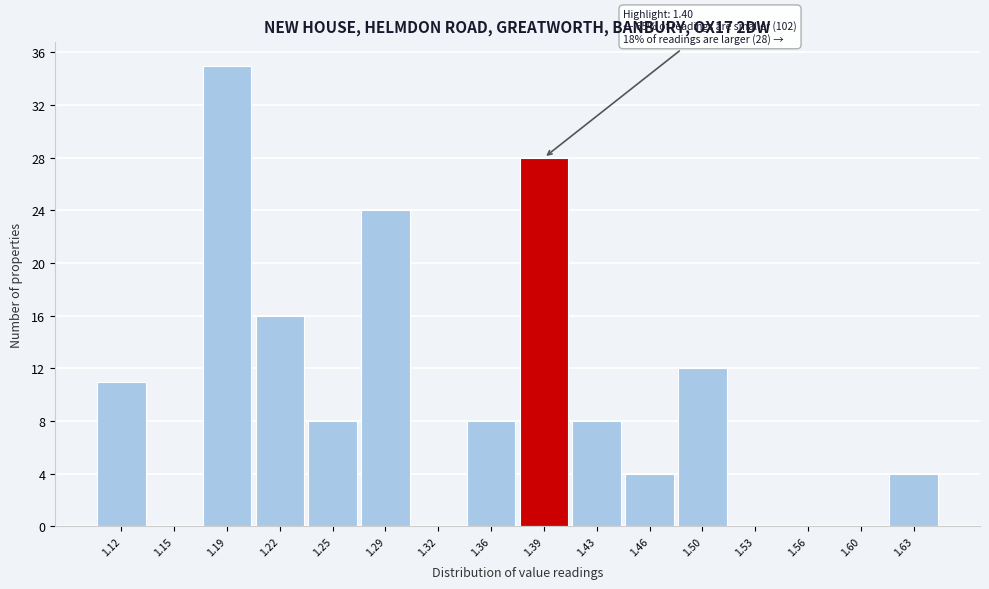

Over which range of the x-axis is the bar tallest?

1.170 to 1.205